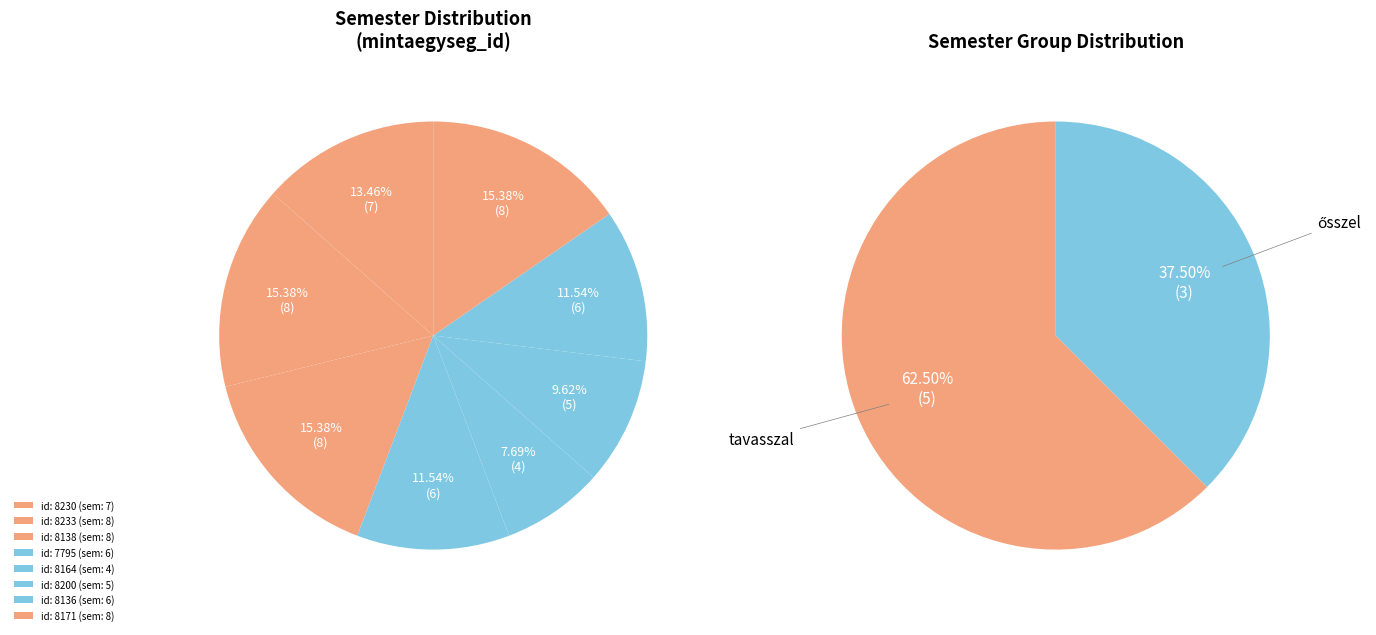

Approximately how many times larger is the value at 8164 compared to 7795?

0.7